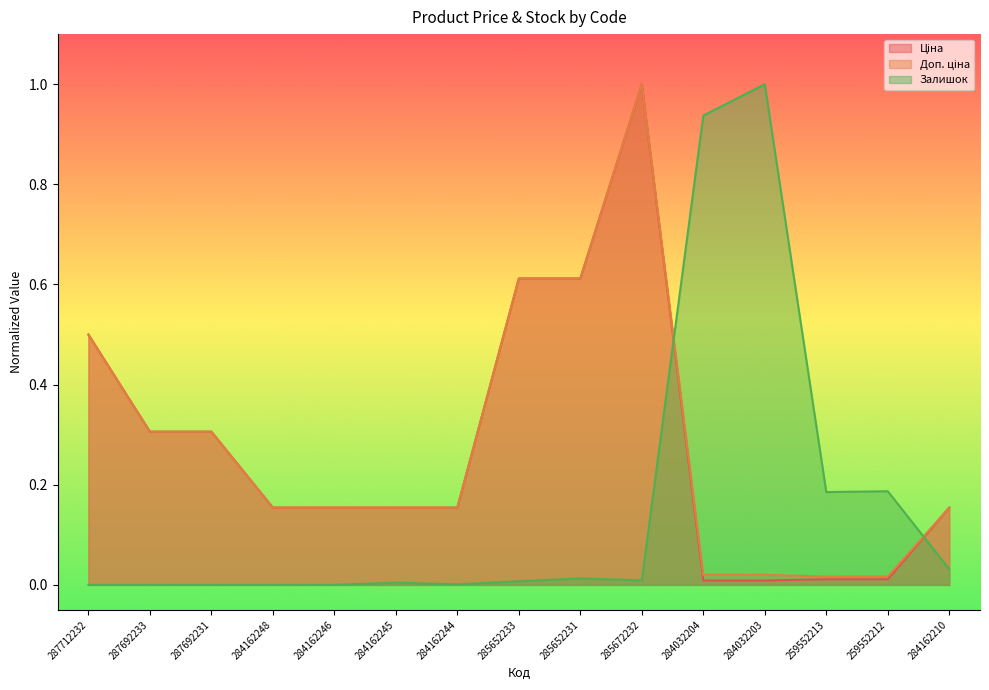

Which label corresponds to the smallest value in the chart?

287712232